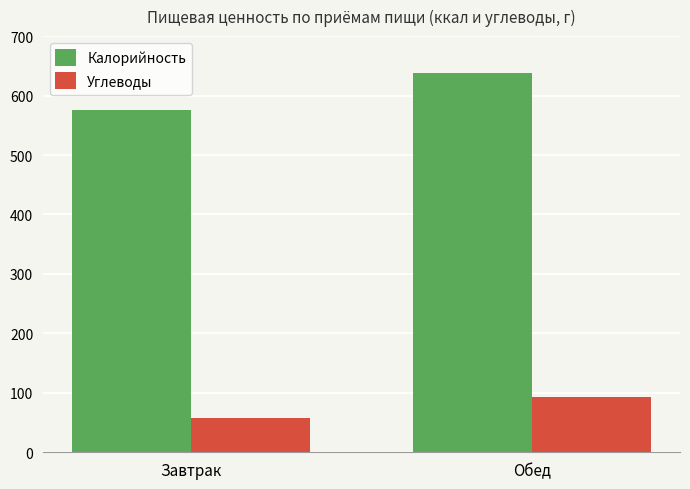

Reading left to right, extract all data points from this chart.

Калорийность: Завтрак=575.5	Обед=638.5
Углеводы: Завтрак=57.9	Обед=92.3